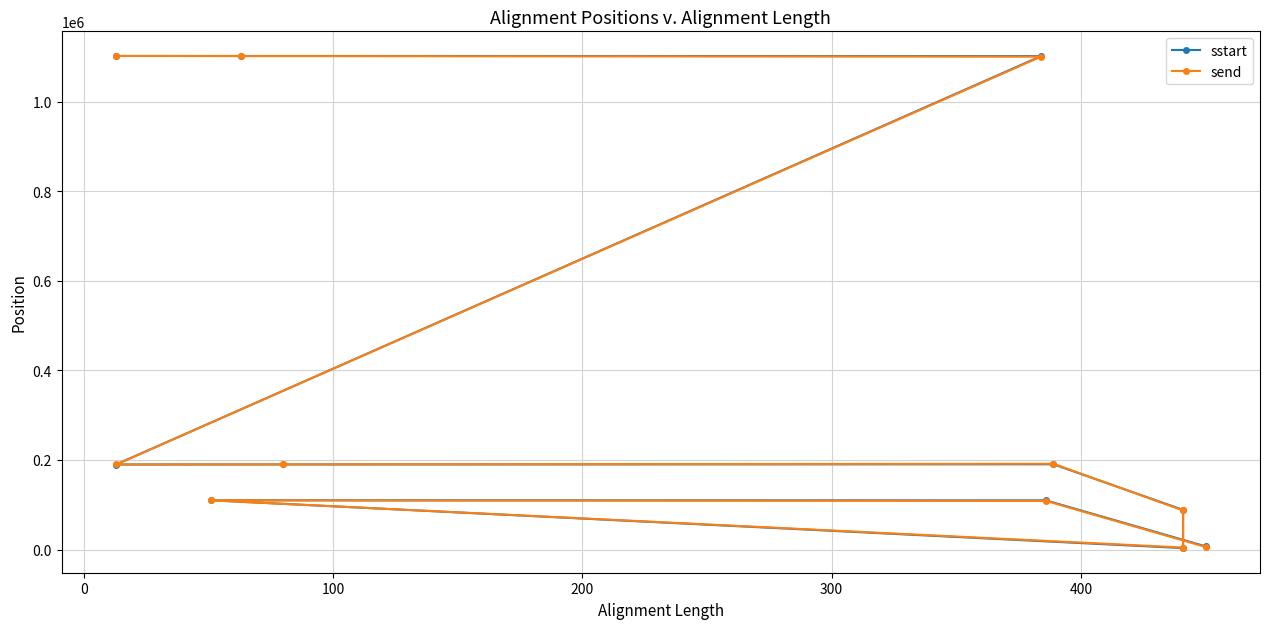

How many interior local valleys does the sstart series have?

2